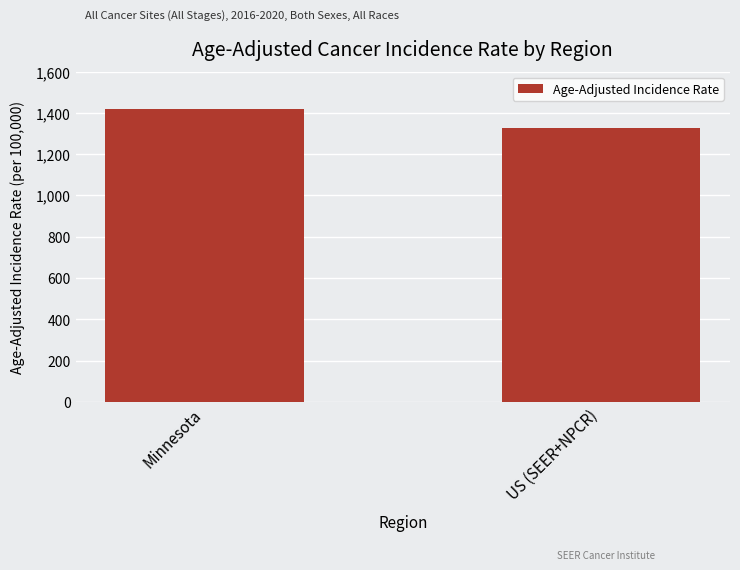

What is the label of the 2nd bar from the right?

Minnesota